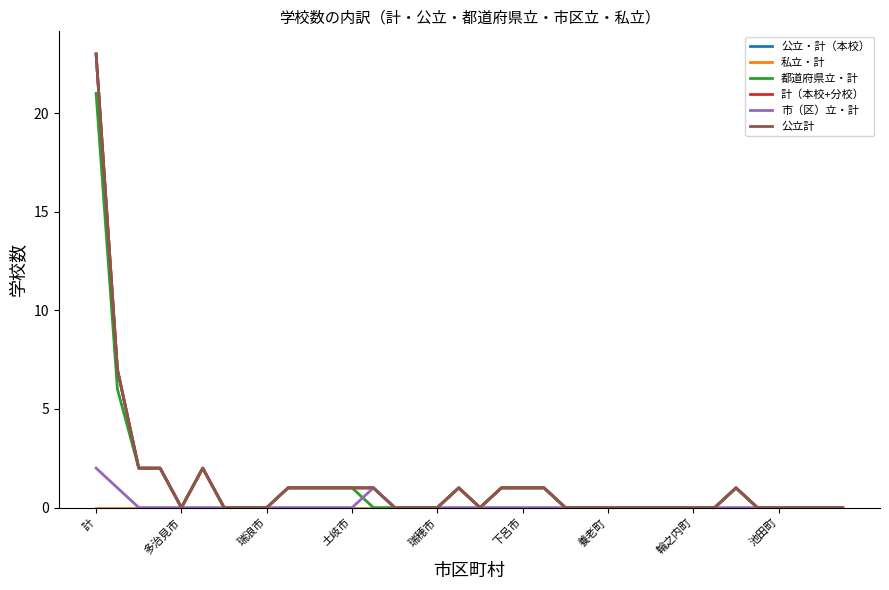

True or false: 公立・計（本校） and 都道府県立・計 intersect in this chart.

False